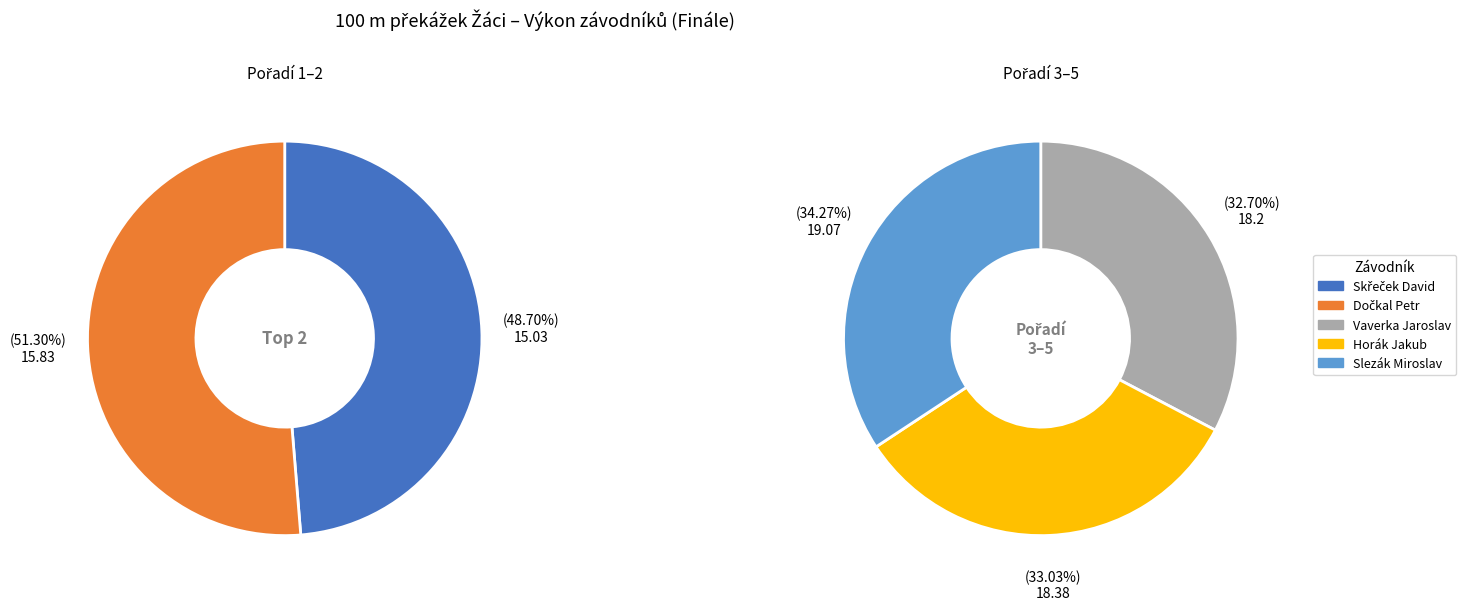

Is there a majority slice in this chart?

No